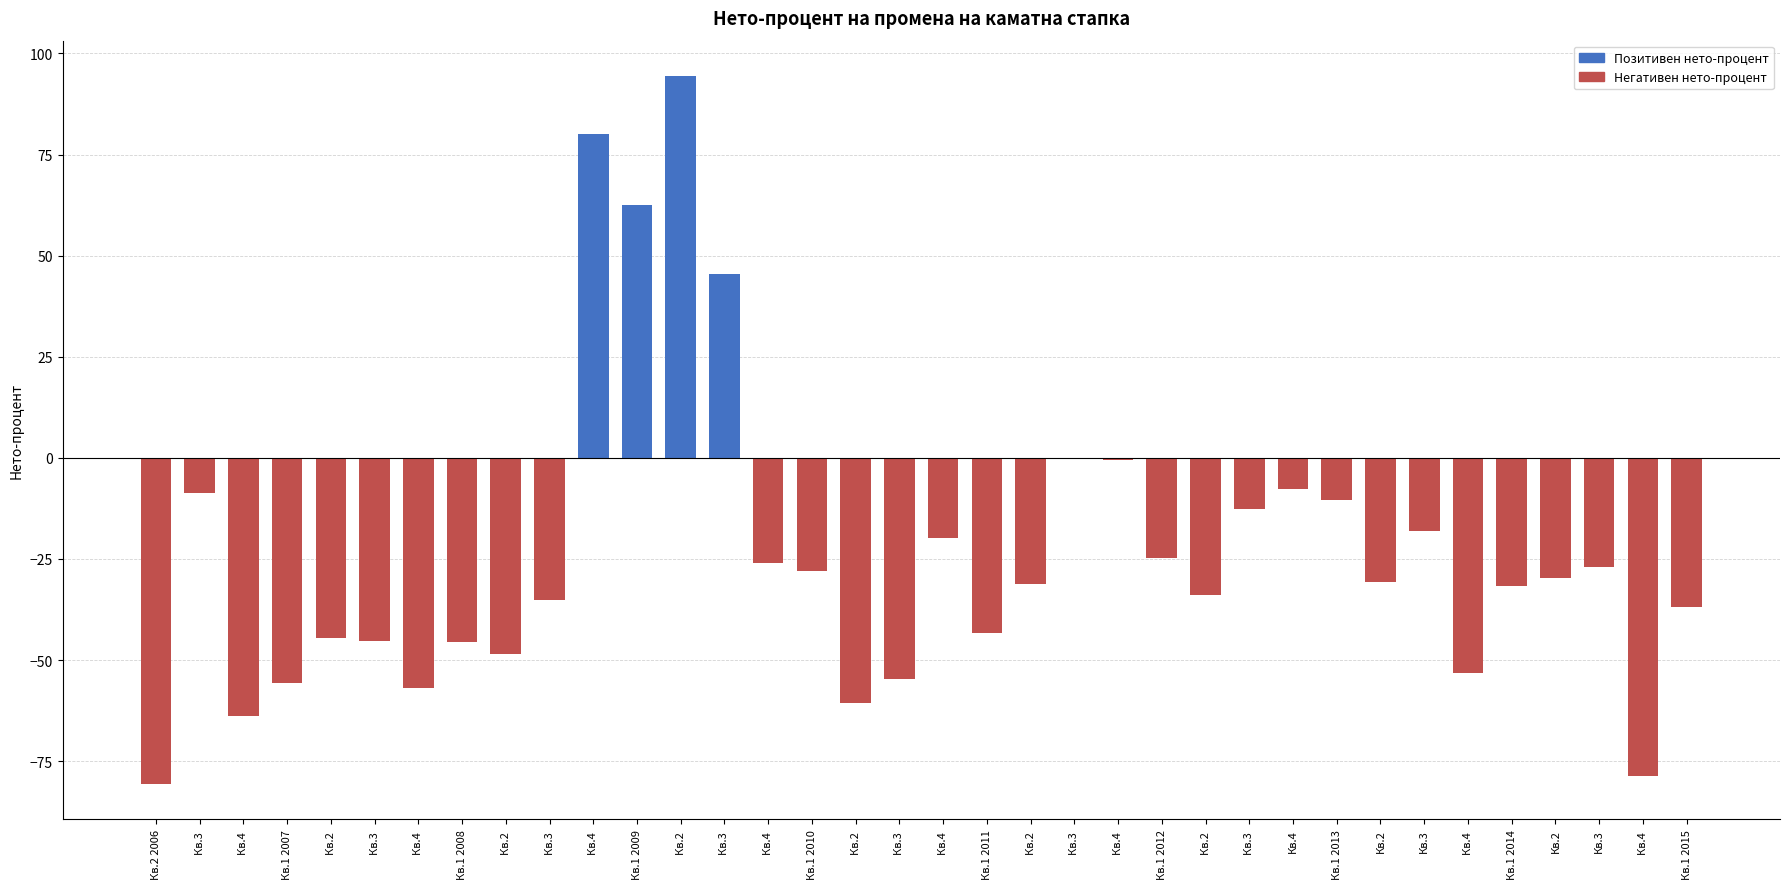

Reading right to left, list all the values displayed in this chart.

-36.9	-78.8	-26.9	-29.6	-31.7	-53.2	-18.1	-30.7	-10.4	-7.6	-12.6	-34.0	-24.7	-0.6	-0.4	-31.1	-43.2	-19.8	-54.8	-60.6	-28.0	-25.9	45.5	94.4	62.5	80.0	-35.2	-48.5	-45.5	-56.9	-45.2	-44.5	-55.8	-63.9	-8.7	-80.6